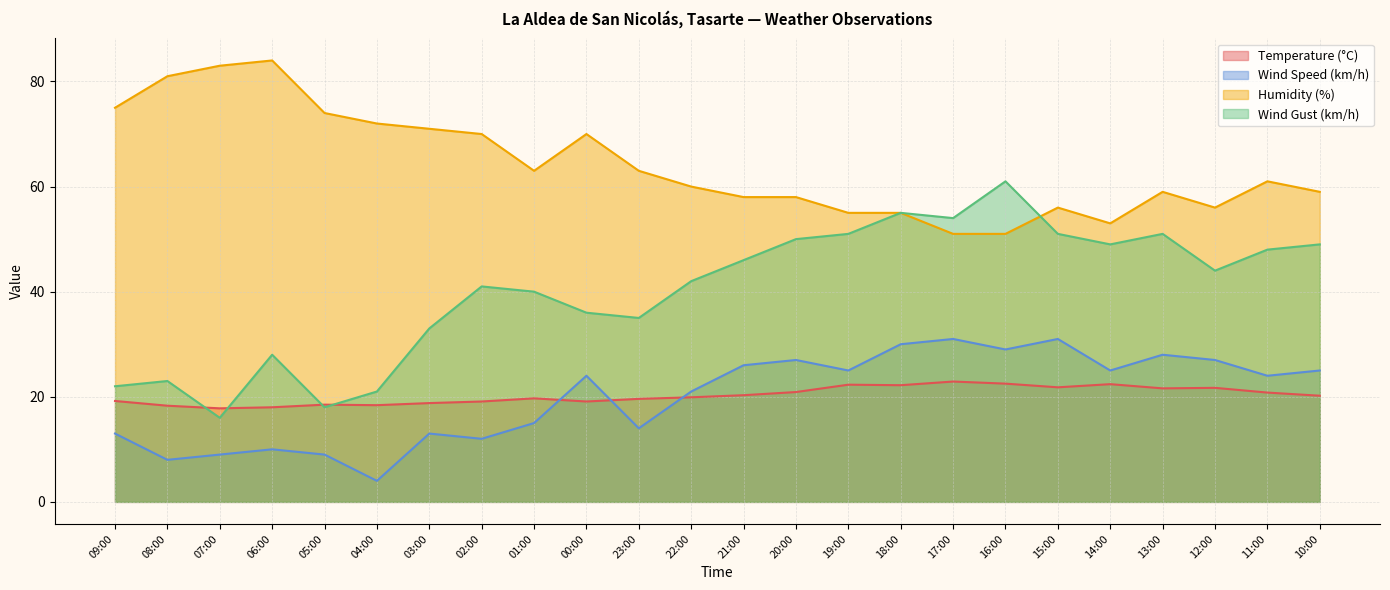

What is the average value of the Humidity (%) series?

64.1